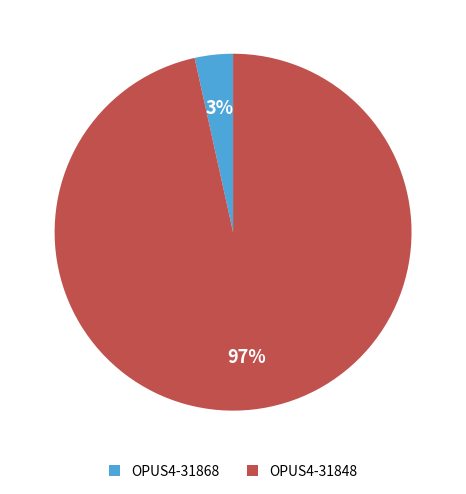

Which has a higher value, OPUS4-31848 or OPUS4-31868?

OPUS4-31848